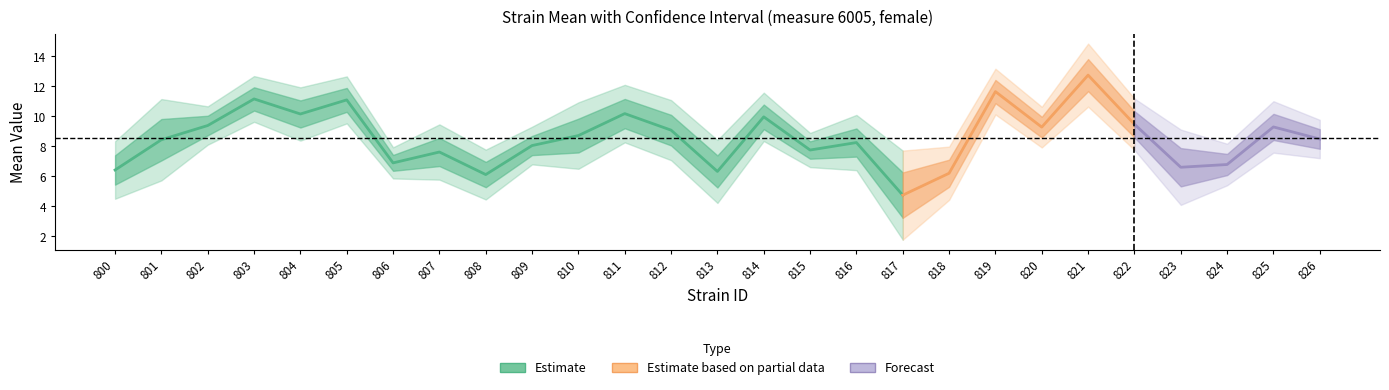

What is the sum of the sem values at 802 and 810?

1.8